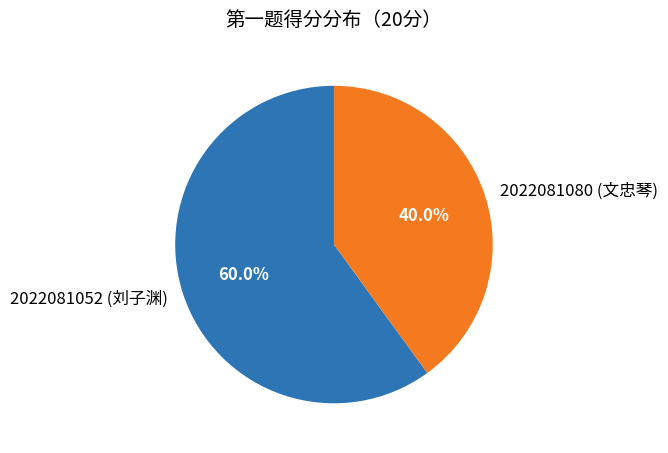

Count the number of slices in the pie.

2